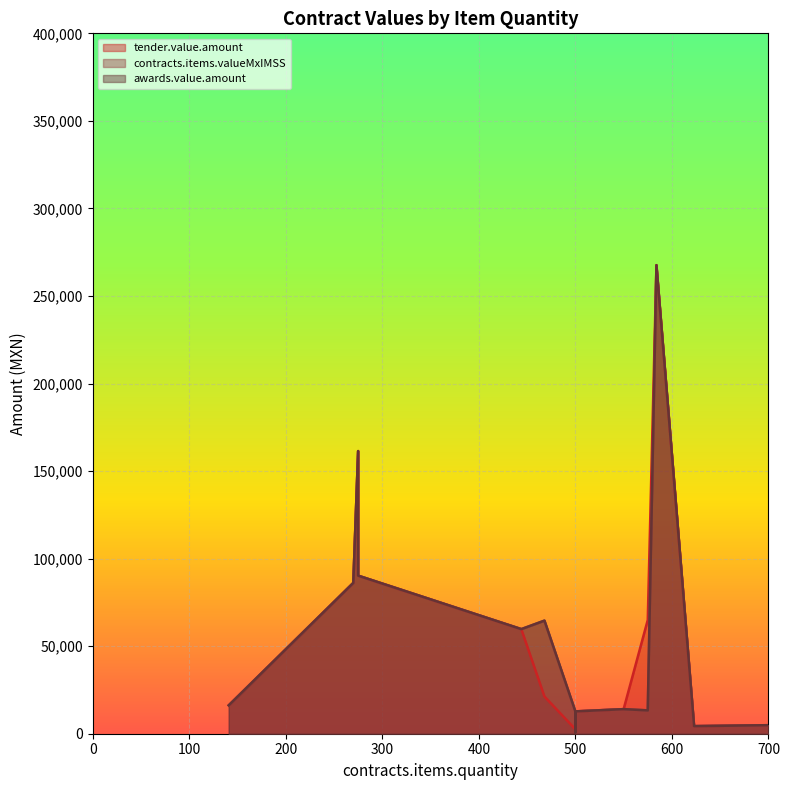

True or false: awards.value.amount and tender.value.amount cross at least once.

False